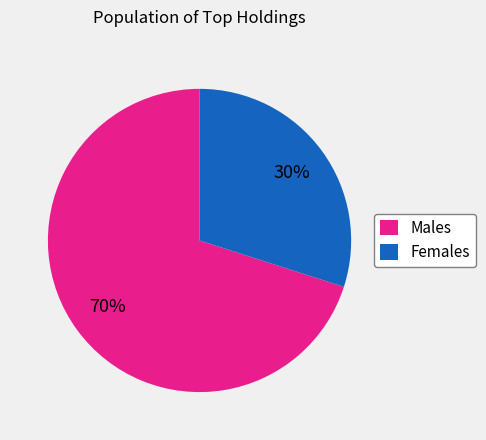

To the nearest percent, what is the difference between the largest and smallest slice percentages?

40%